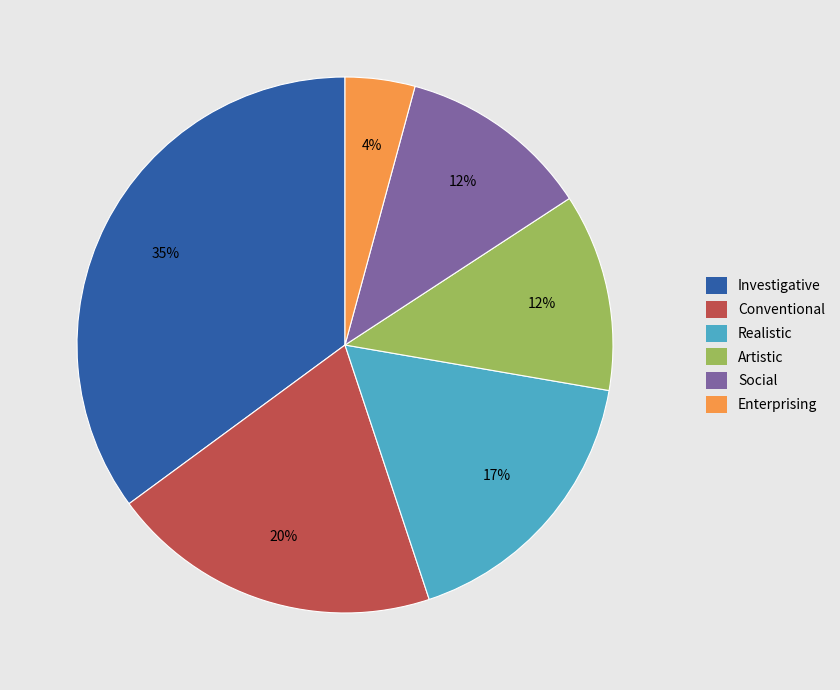

To the nearest percent, what is the difference between the largest and smallest slice percentages?

31%